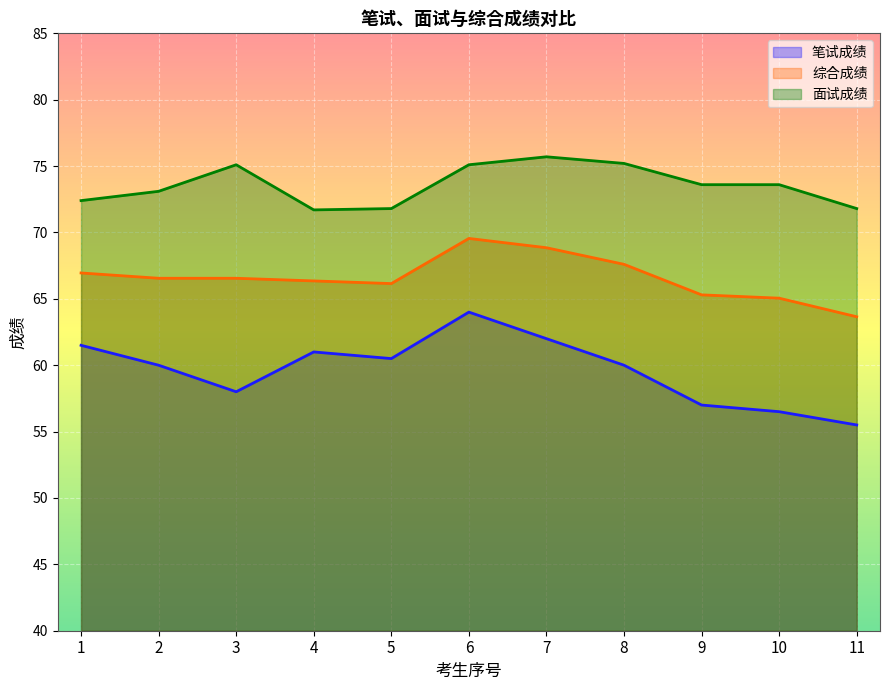

List the labels in order of 综合成绩 value, smallest first.

11, 10, 9, 5, 4, 2, 3, 1, 8, 7, 6